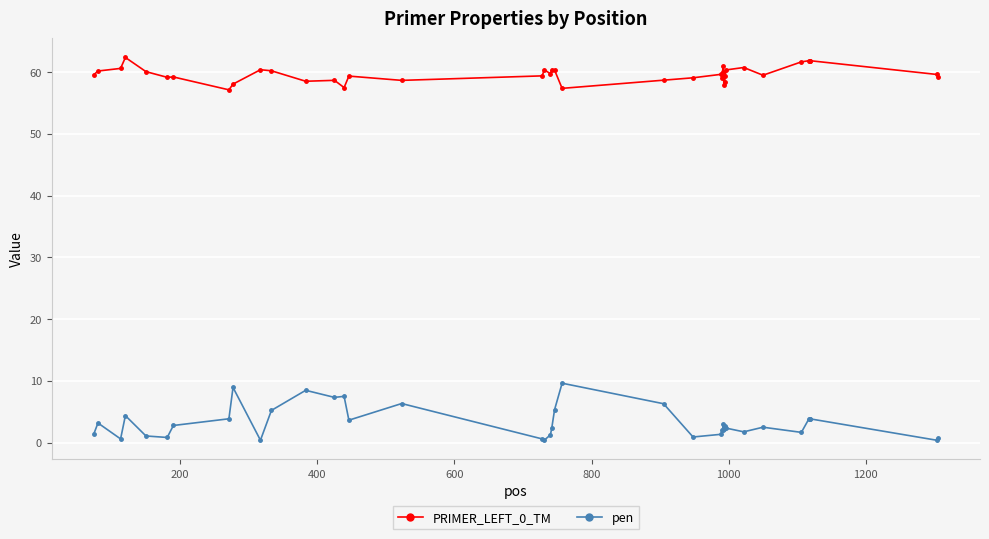

How many lines are shown in the chart?

2